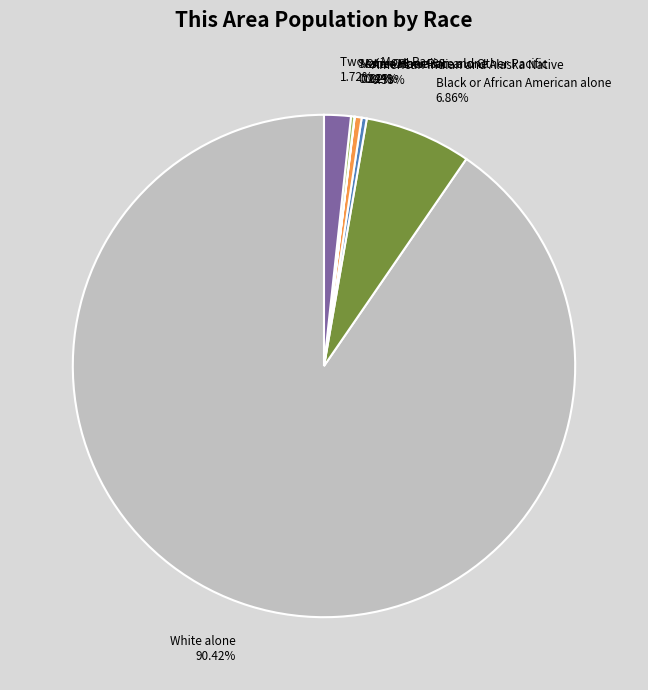

True or false: Two or More Races accounts for 9% of the total.

False